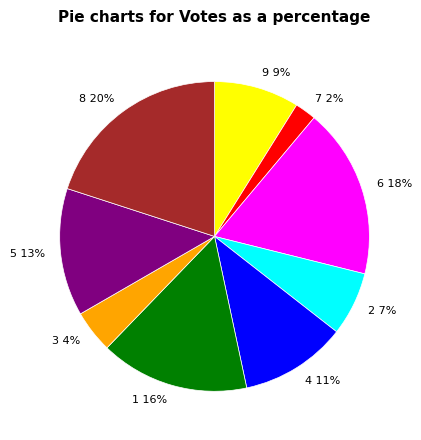

What is the ratio of the value at 8 to the value at 5?

1.5